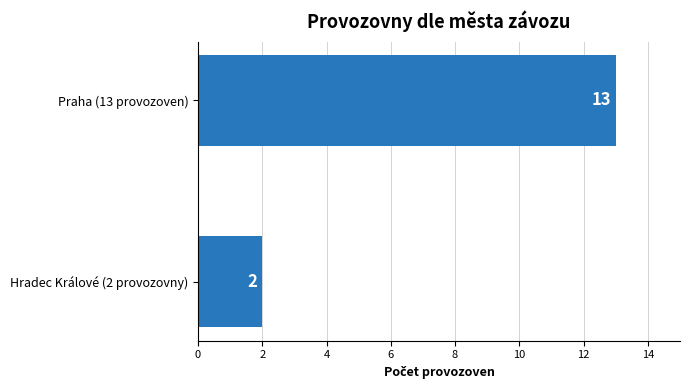

Which label corresponds to the smallest value in the chart?

Hradec Králové (2 provozovny)